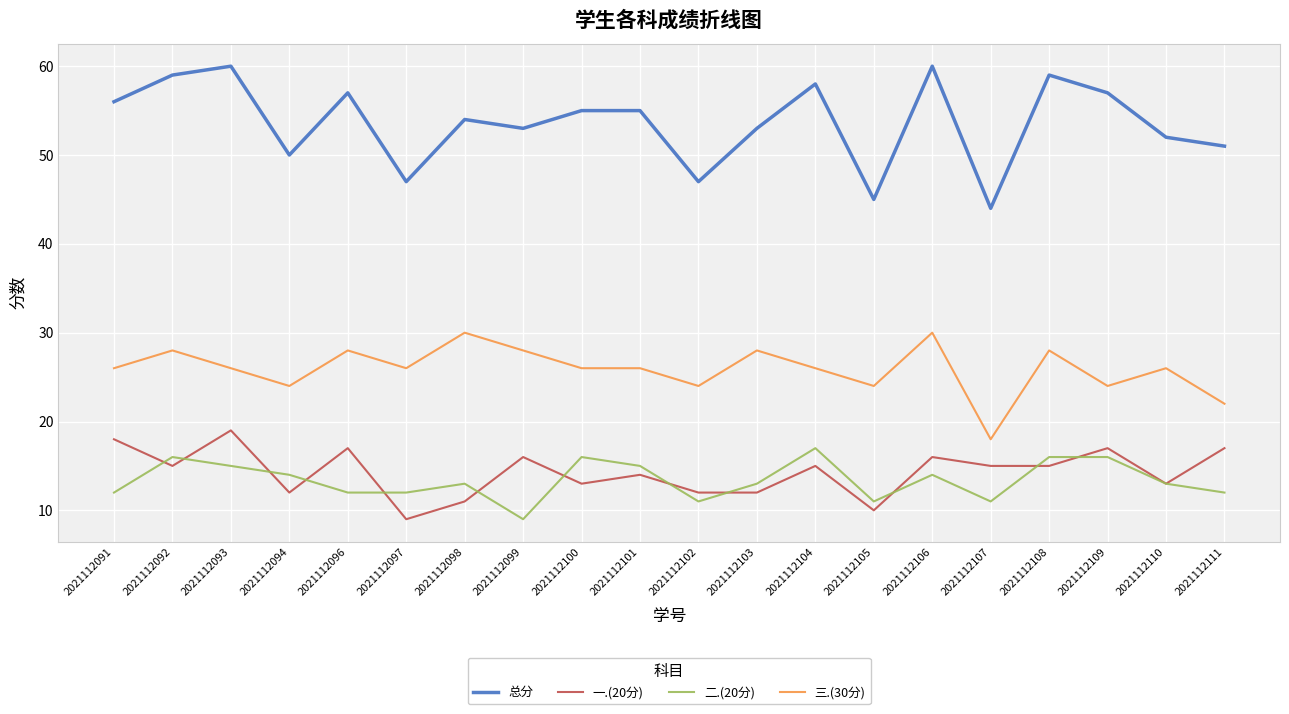

What is the lowest value of the 三.(30分) series?

18